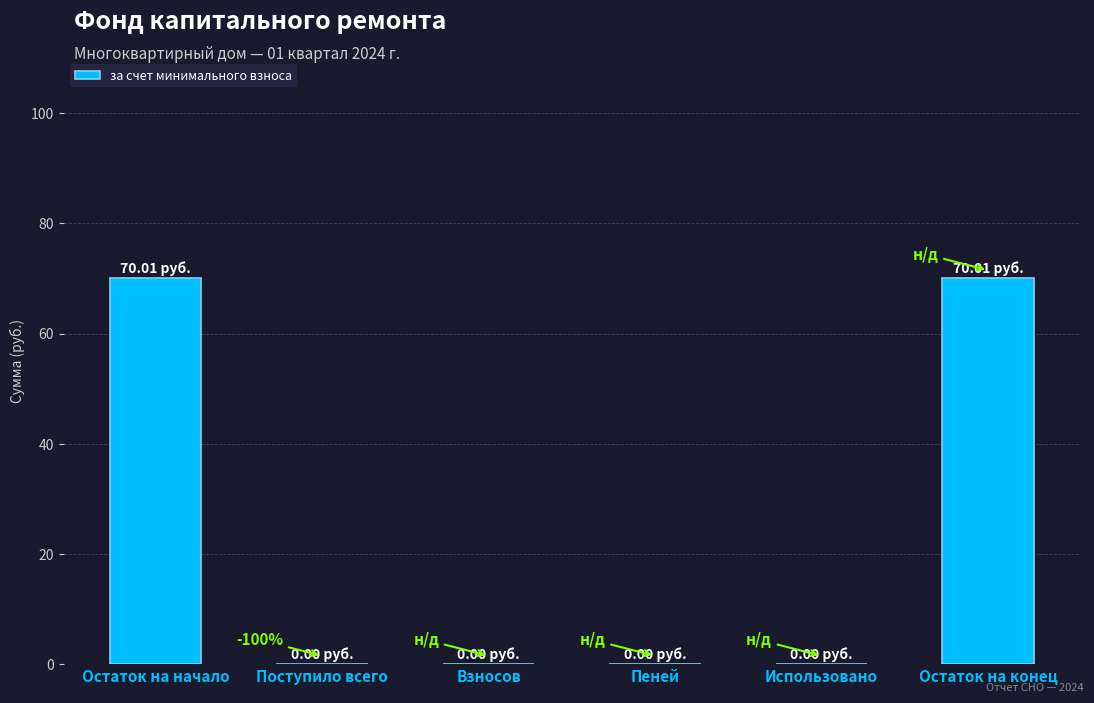

Between Взносов and Остаток на конец, which is larger?

Остаток на конец